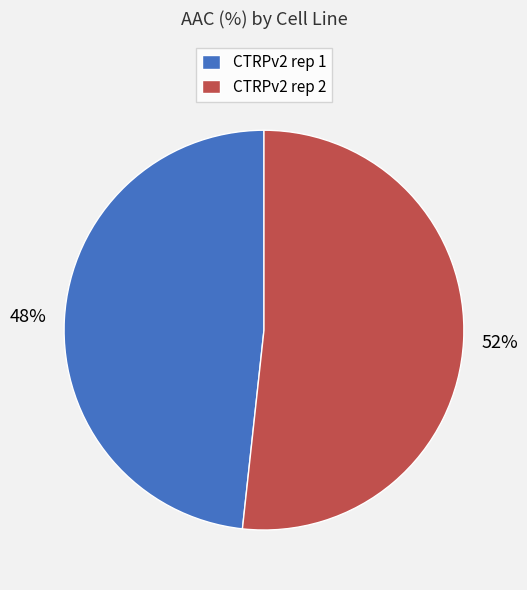

Is it true that CTRPv2 rep 1 is 48% of the pie?

True